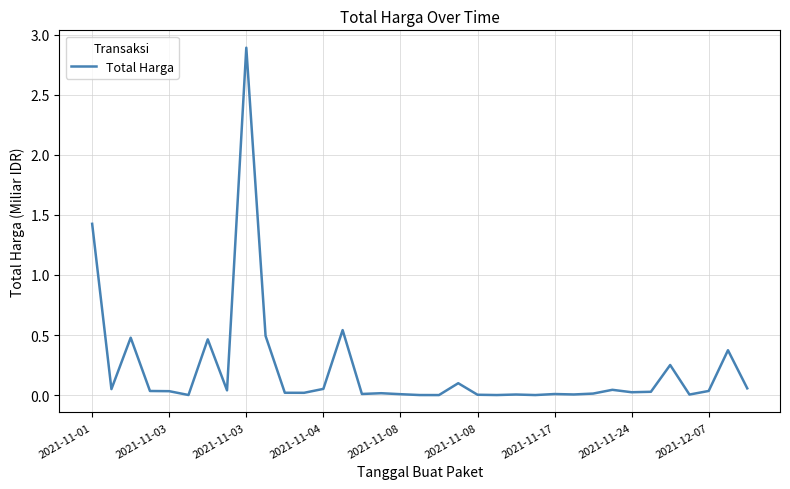

What is the maximum value shown in the chart?

2.9